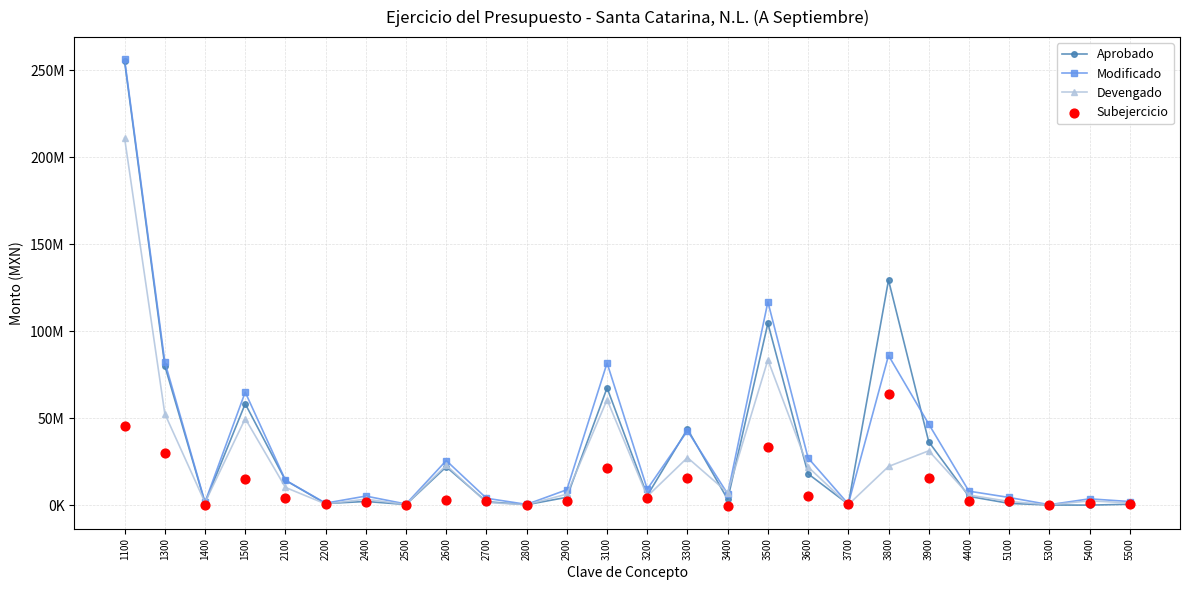

What are all the series names shown in the legend?

Aprobado, Modificado, Devengado, Subejercicio